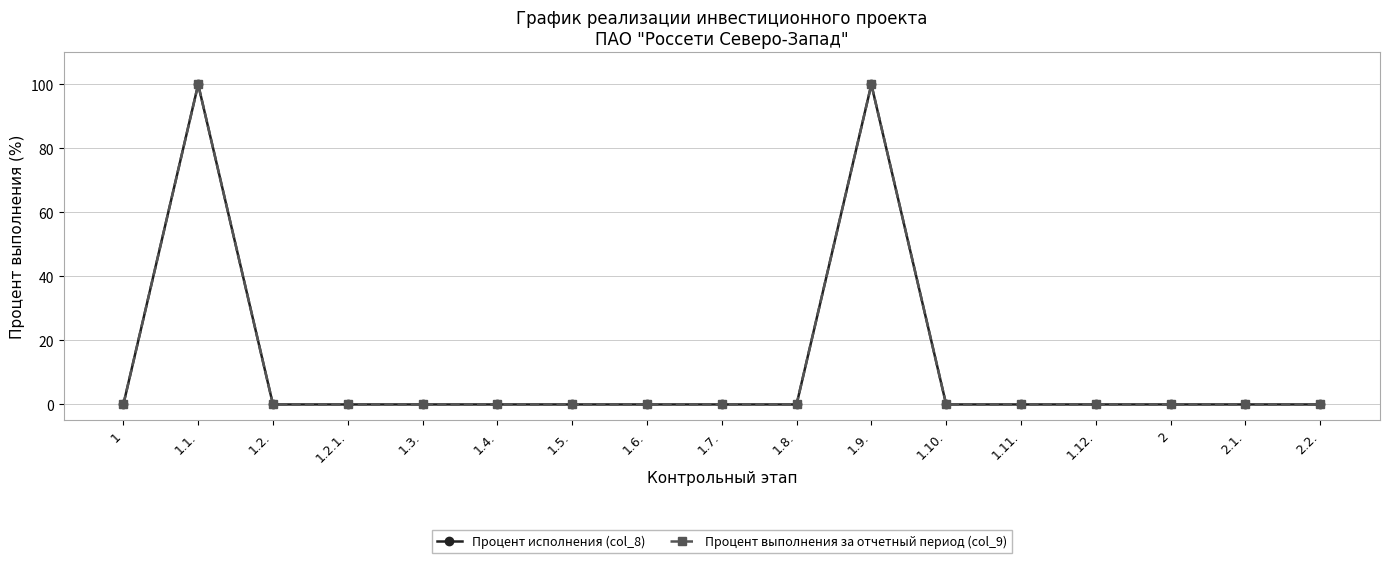

At which category does Процент выполнения за отчетный период (col_9) reach its first local peak?

1.1.